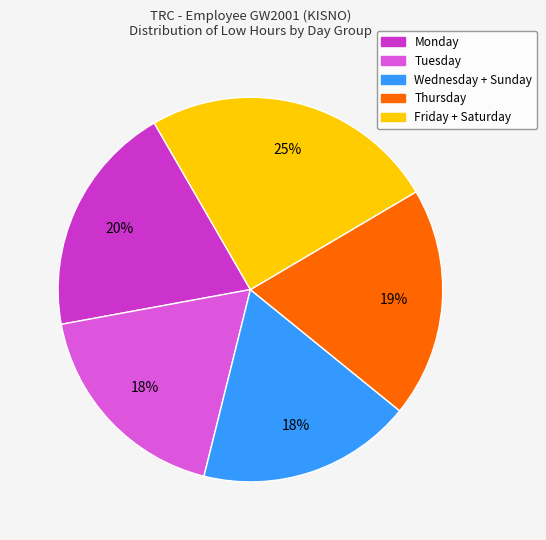

Is there any slice that represents more than half of the pie?

No